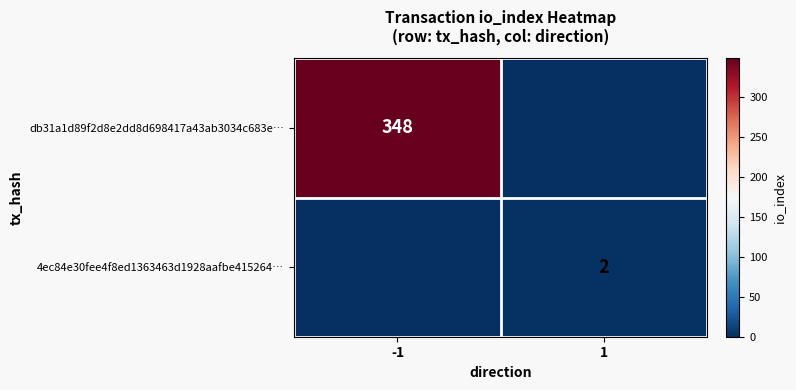

True or false: db31a1d89f2d8e2dd8d698417a43ab3034c683e… has a value of 348 at -1.

True